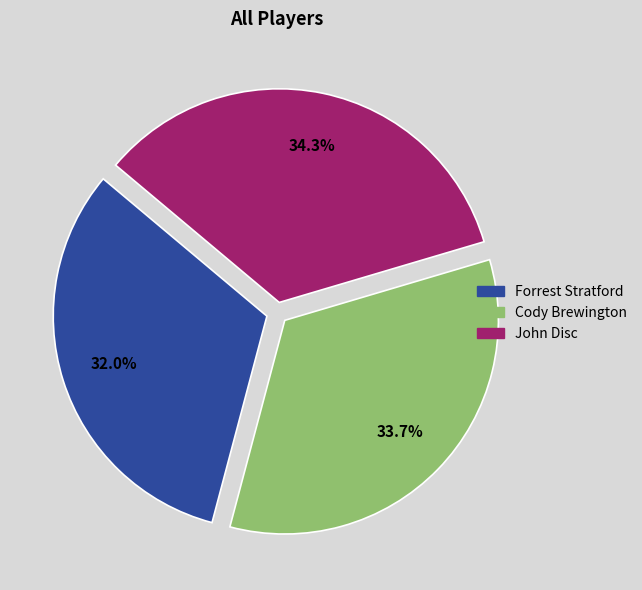

To the nearest percent, what is the combined percentage of Cody Brewington and John Disc?

68%